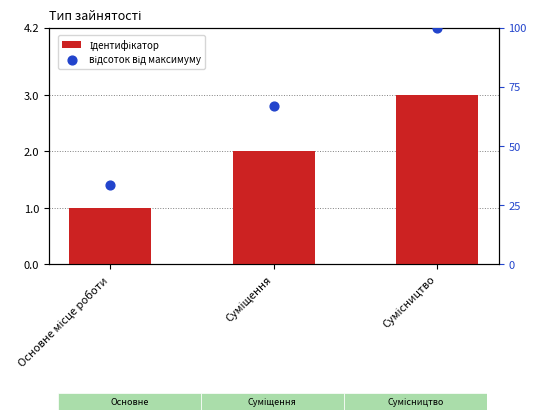

What are all the series names shown in the legend?

Ідентифікатор, відсоток від максимуму